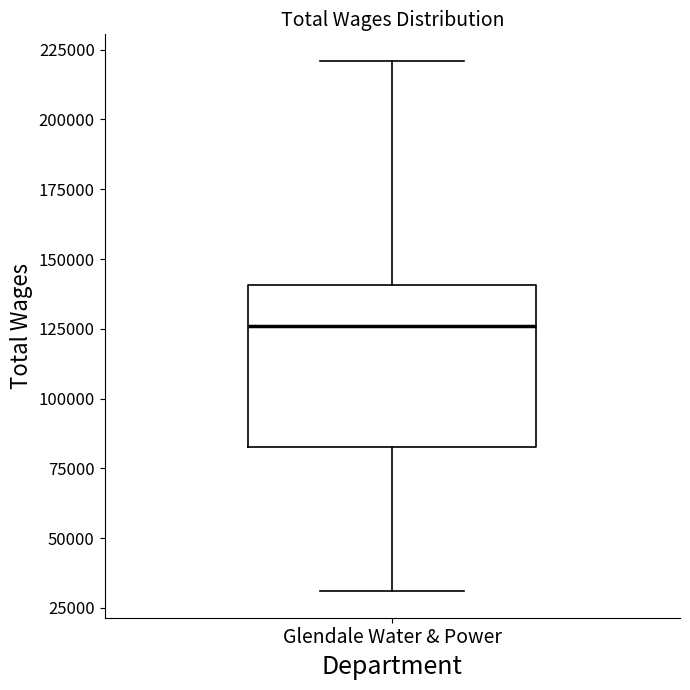

Where is the lower edge of the box for Glendale Water & Power on the y-axis? The values are not printed on the chart, so give them approximately, as read against the axis.

85000